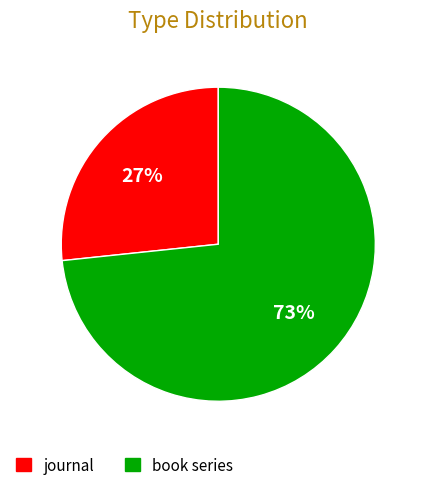

Which has a higher value, book series or journal?

book series